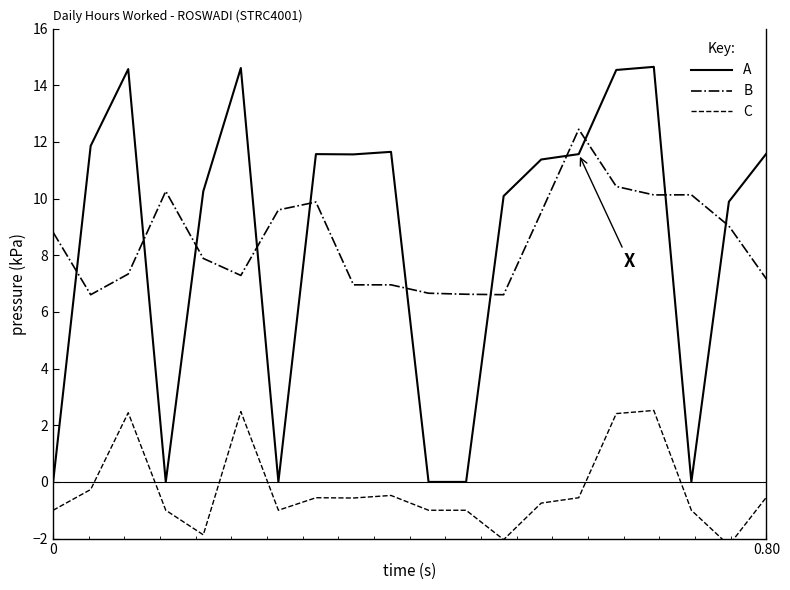

At how many categories does at least one series exceed 12?

5